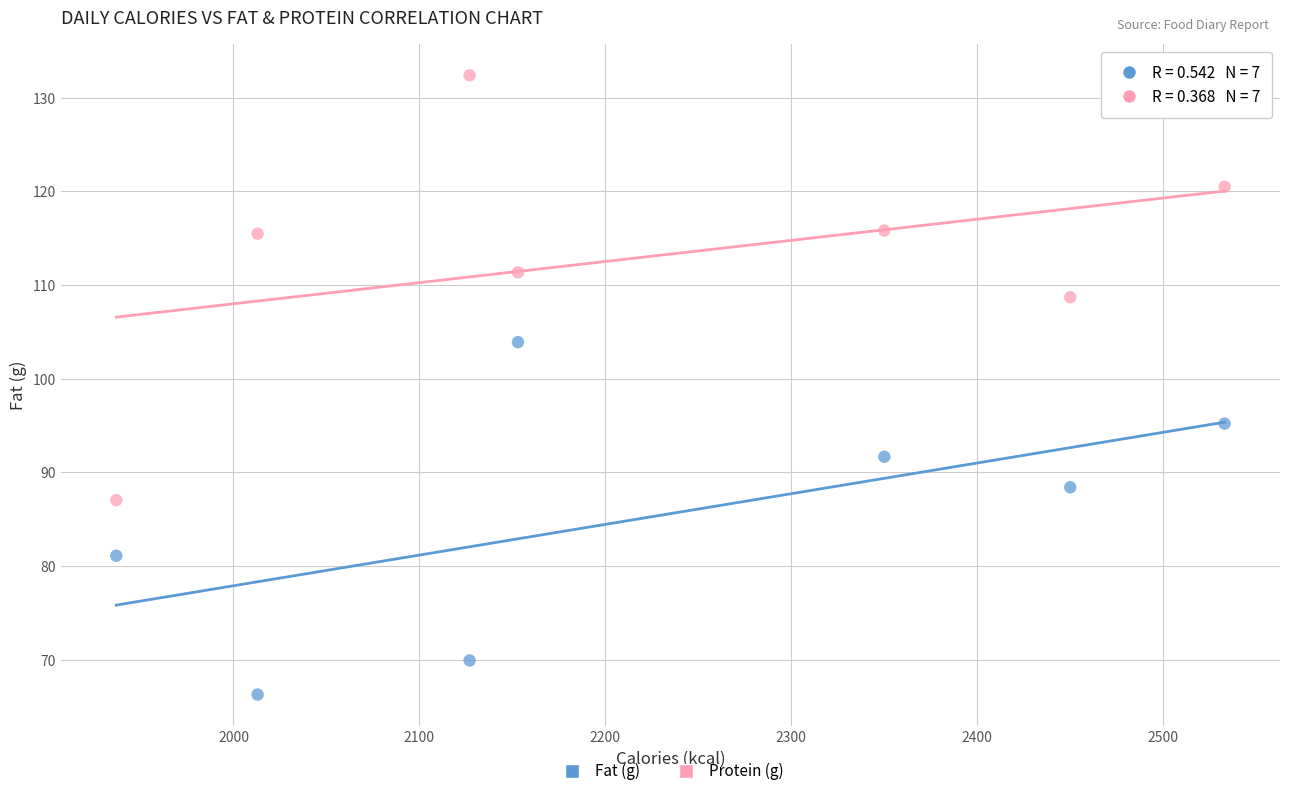

Across all data points, what is the range of X values (max minus min)?

596.0